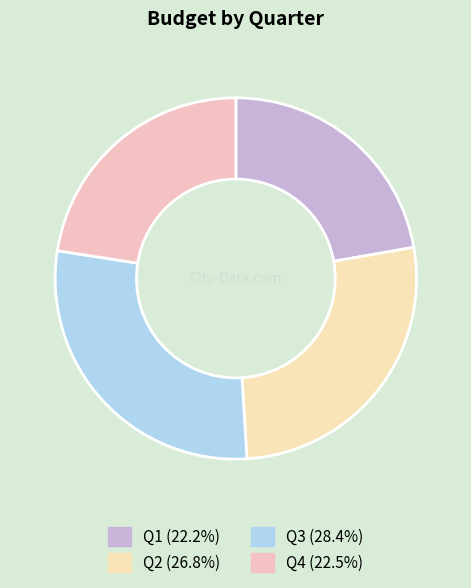

How many slices are in this pie chart?

4